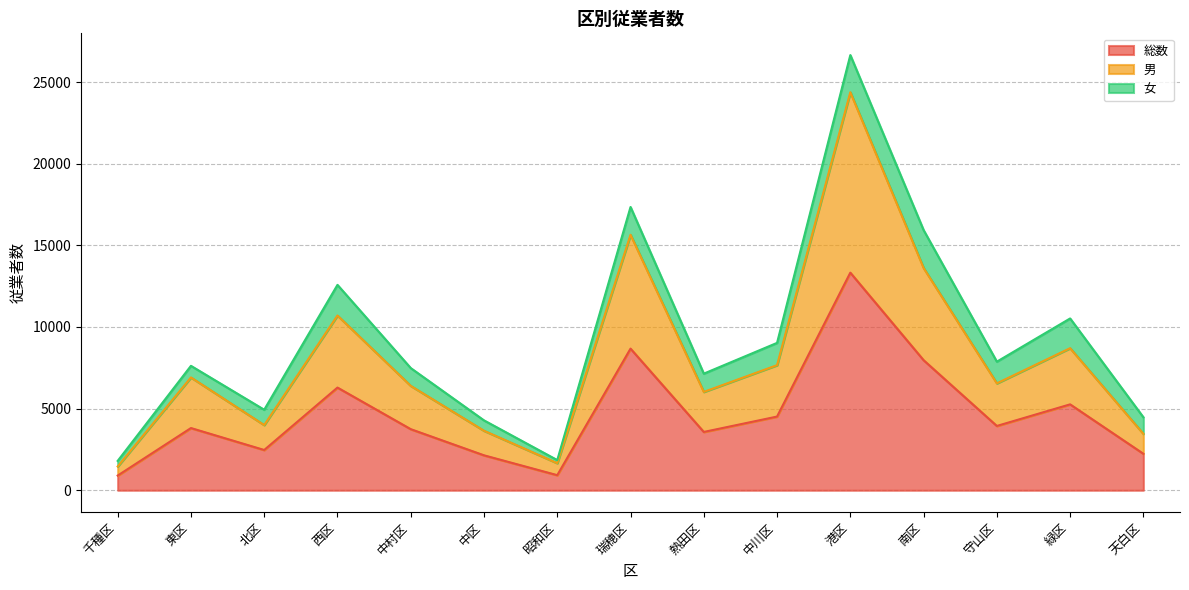

At which category is the sum across all series the highest?

港区